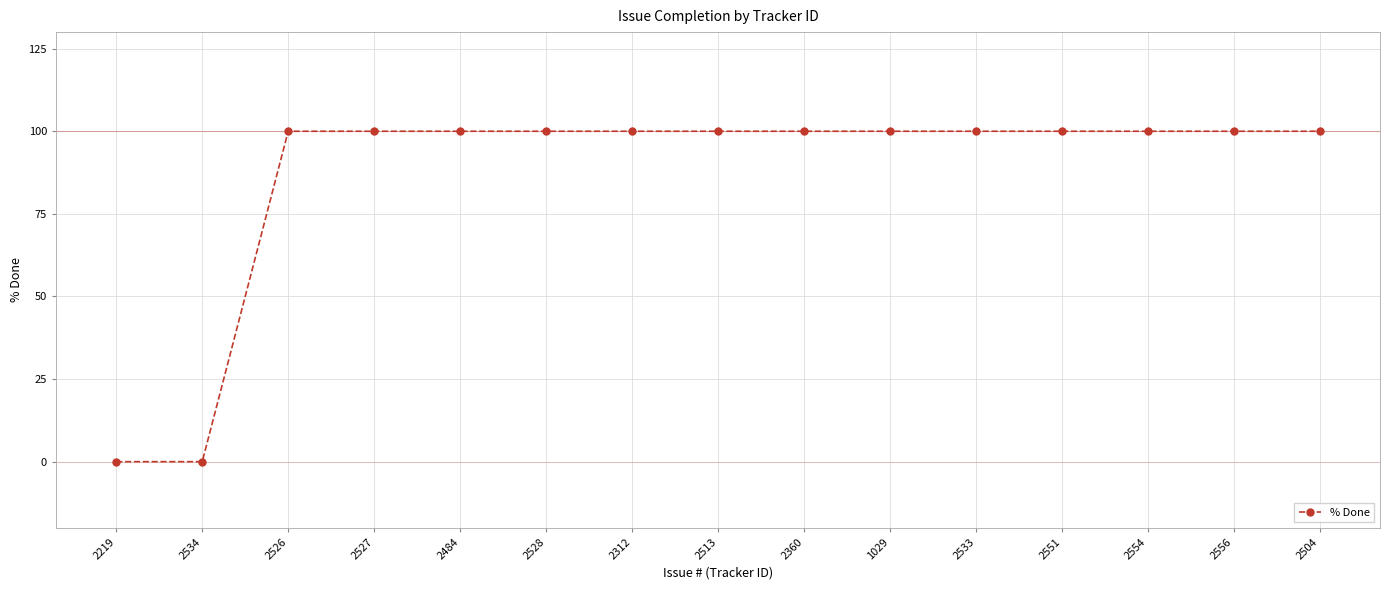

What is the maximum value shown in the chart?

100